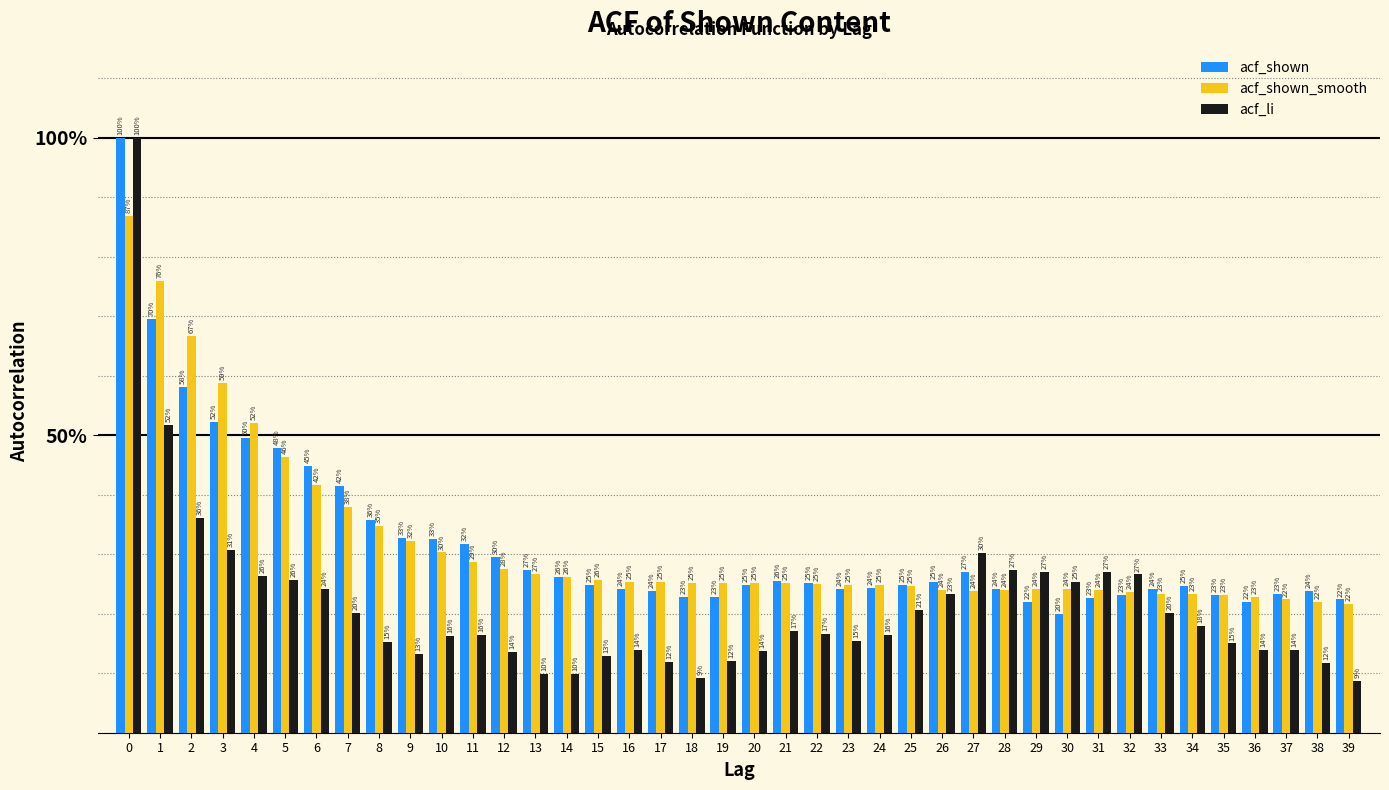

What are all the series names shown in the legend?

acf_shown, acf_shown_smooth, acf_li